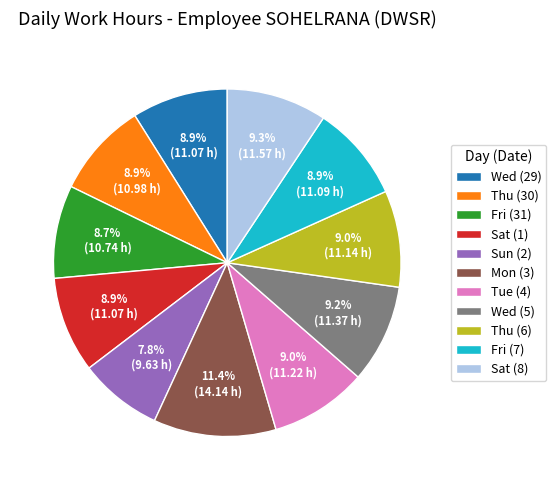

Which slice is the smallest?

Sun (2)